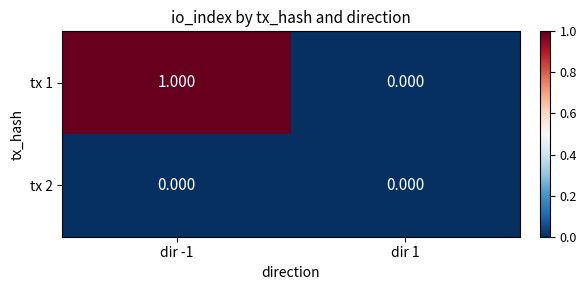

Between dir -1 and dir 1, which series saw the biggest shift?

tx 1